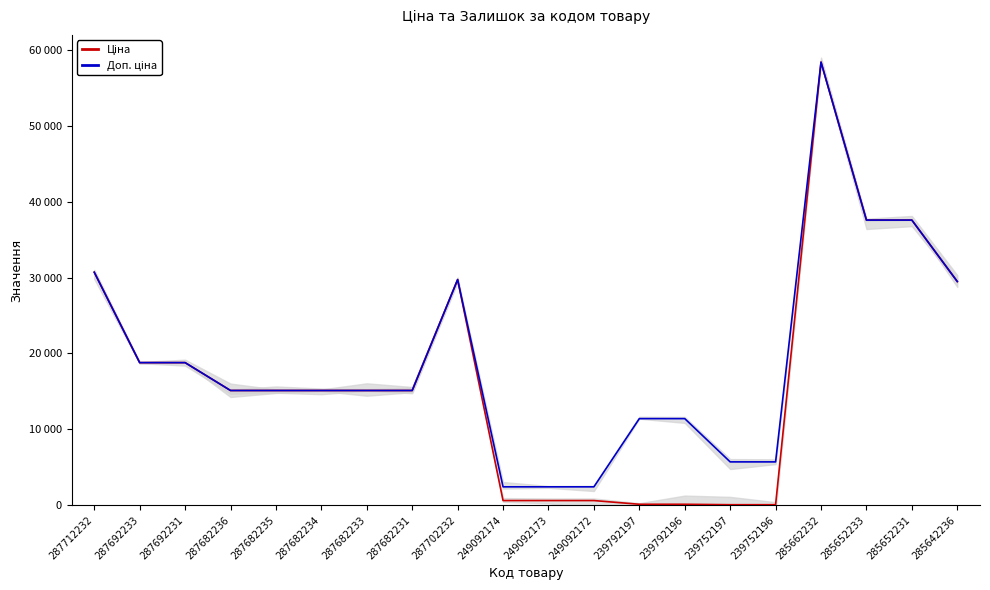

What is the label of the 13th point from the right?

287682231